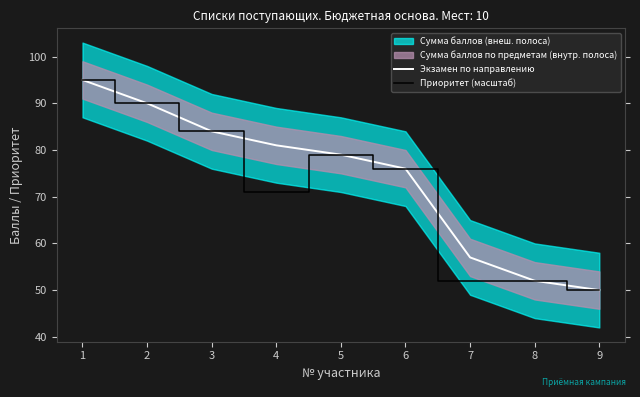

What value does the Экзамен по направлению series have at 7?

57